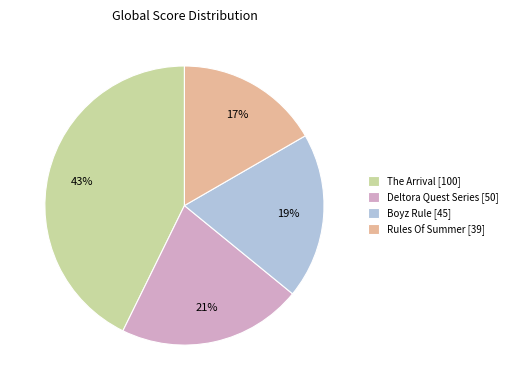

The Deltora Quest Series slice represents 7% of the pie. True or false?

False